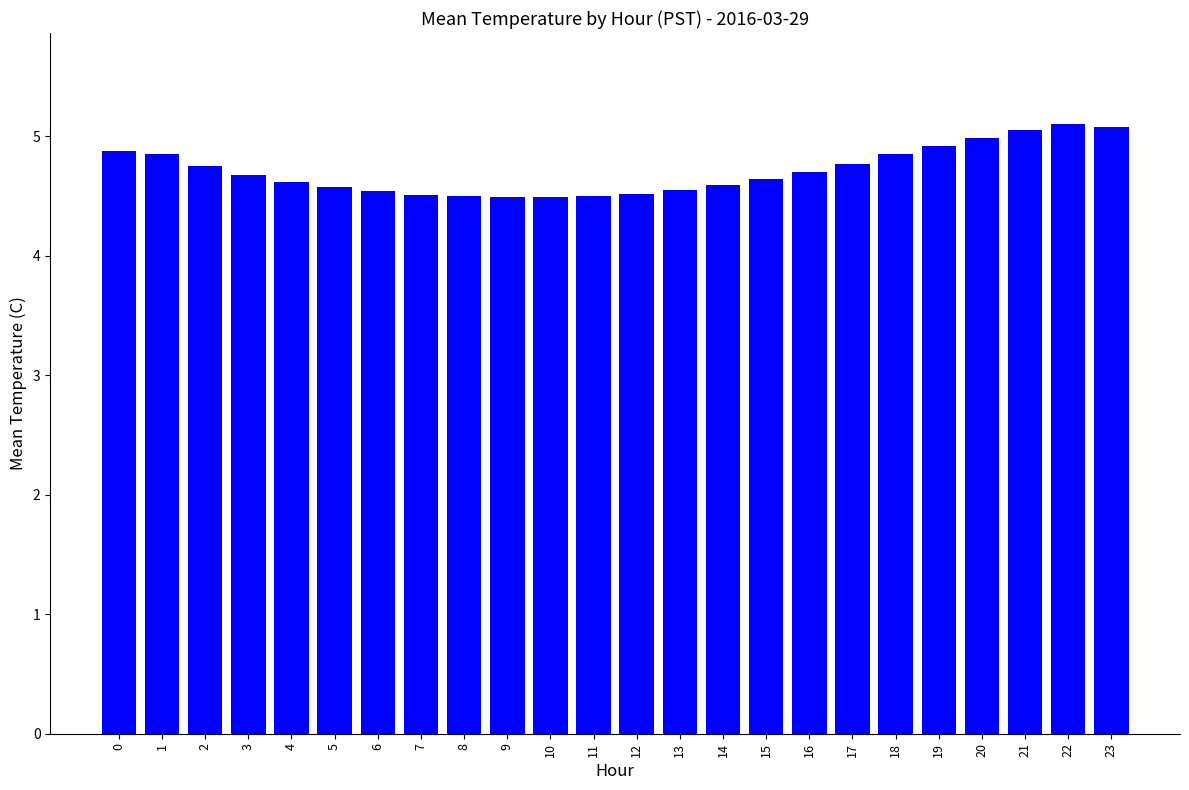

The chart shows a value of 4.8 at 18. True or false?

True